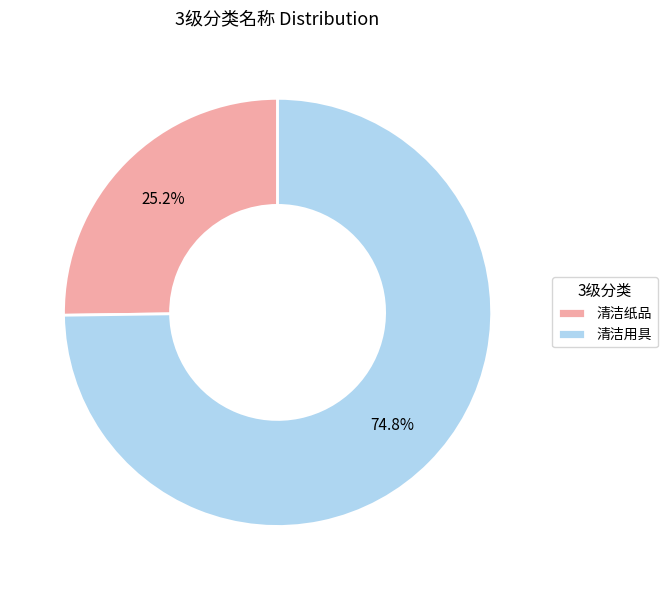

To the nearest percent, what is the difference between the 清洁纸品 and 清洁用具 slice percentages?

50%